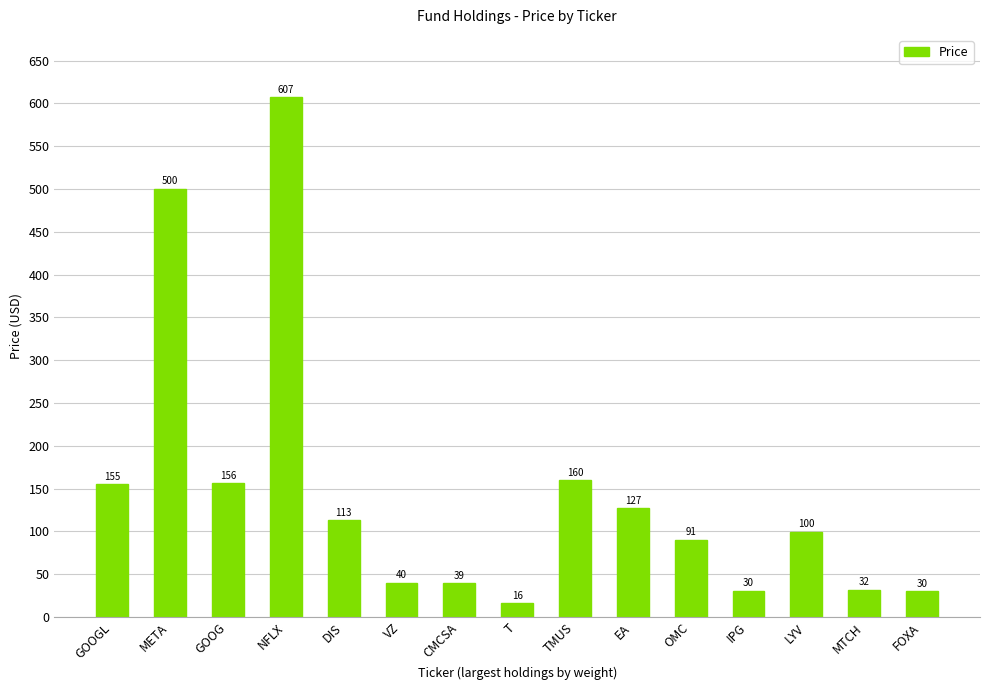

Is it true that the value at OMC is 28.5?

False